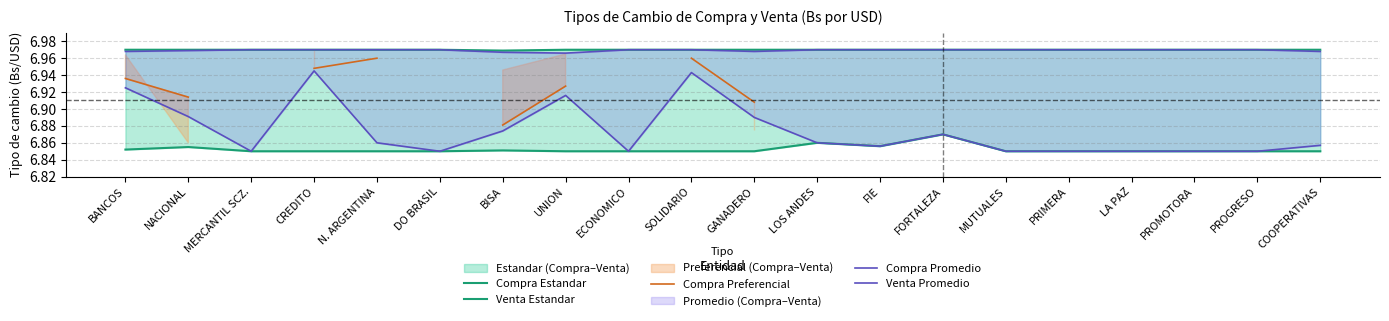

Which series changed the most between GANADERO and LA PAZ?

Compra Promedio